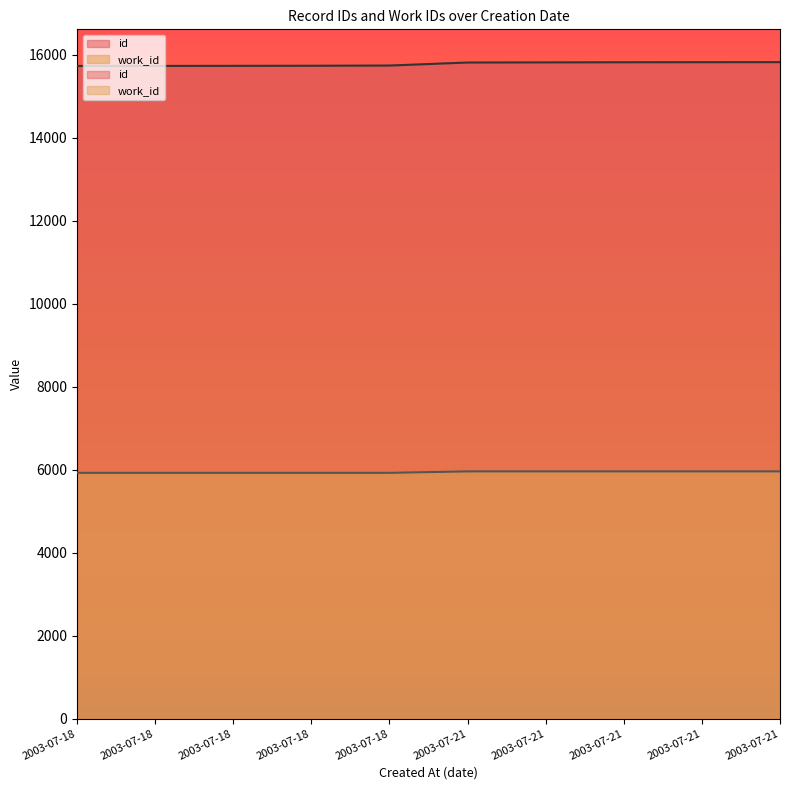

Rank the series by their average value, from highest to lowest.

id, work_id